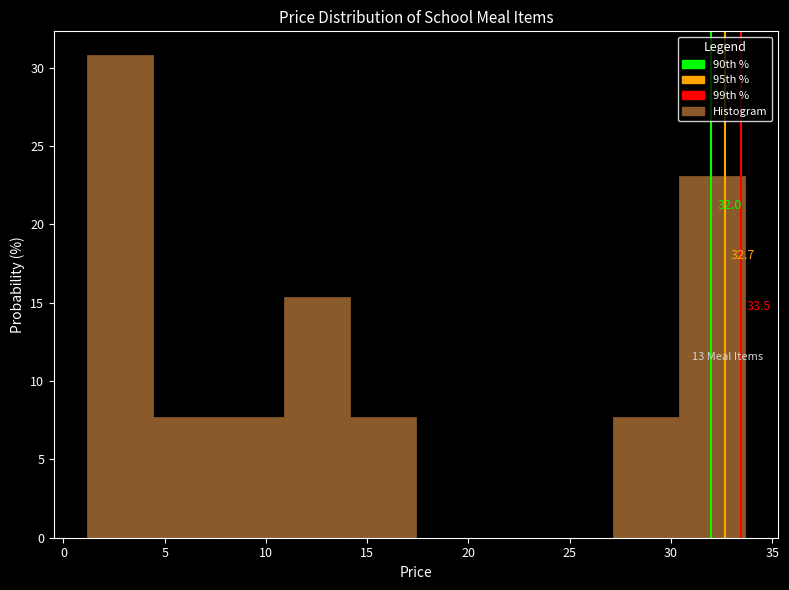

Which range on the x-axis has the tallest bar?

1.0 to 4.5